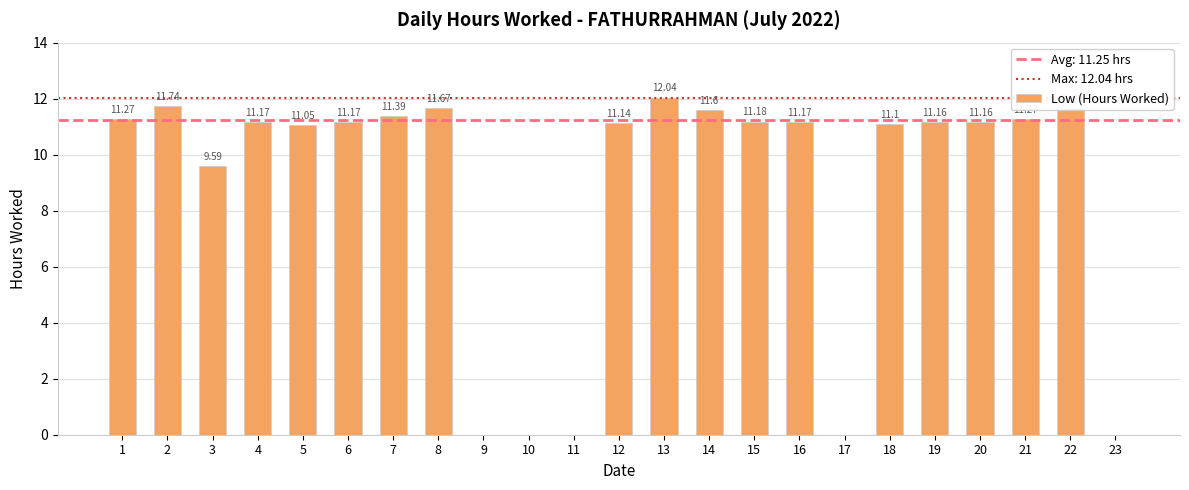

Between 23 and 4, which is larger?

4